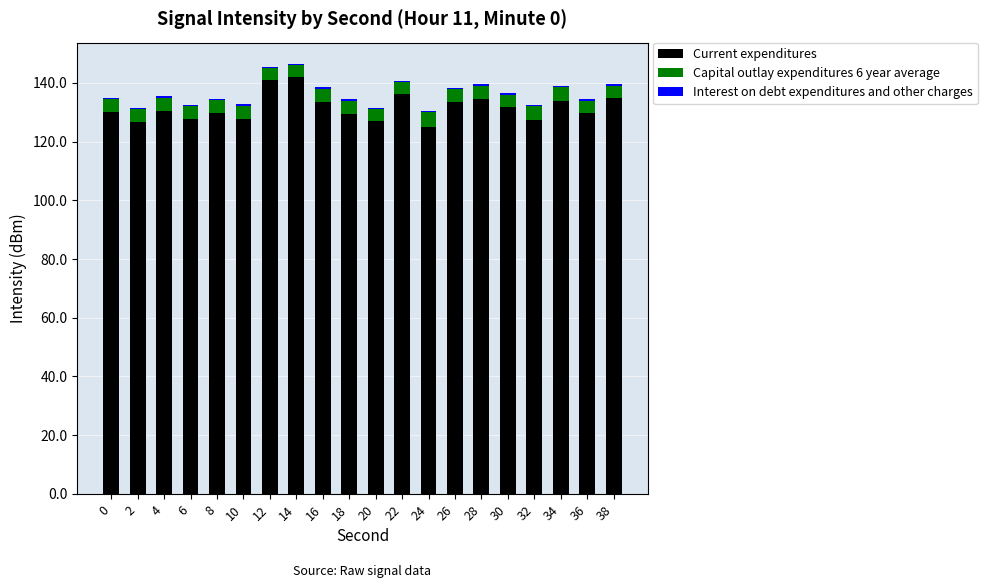

Is it true that Current expenditures equals 127.8 at 6?

True